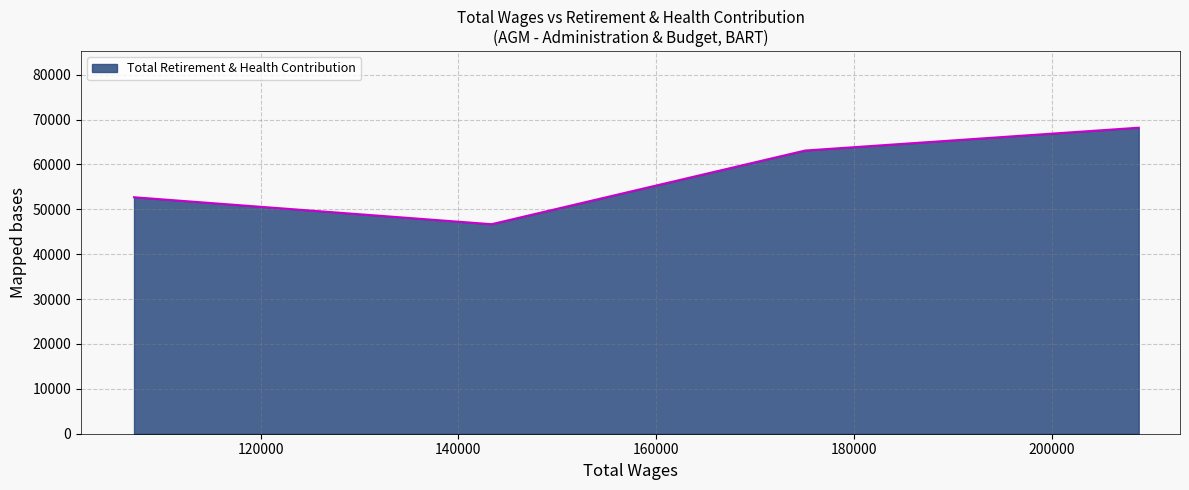

What is the greatest value displayed?

68190